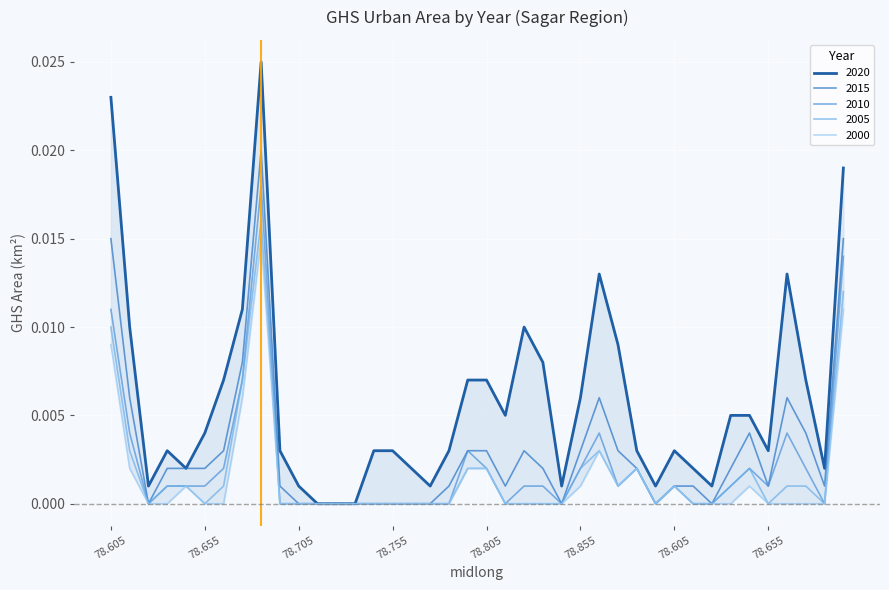

True or false: ghsarea_sagar_2020 has more than 1 interior local peaks.

True